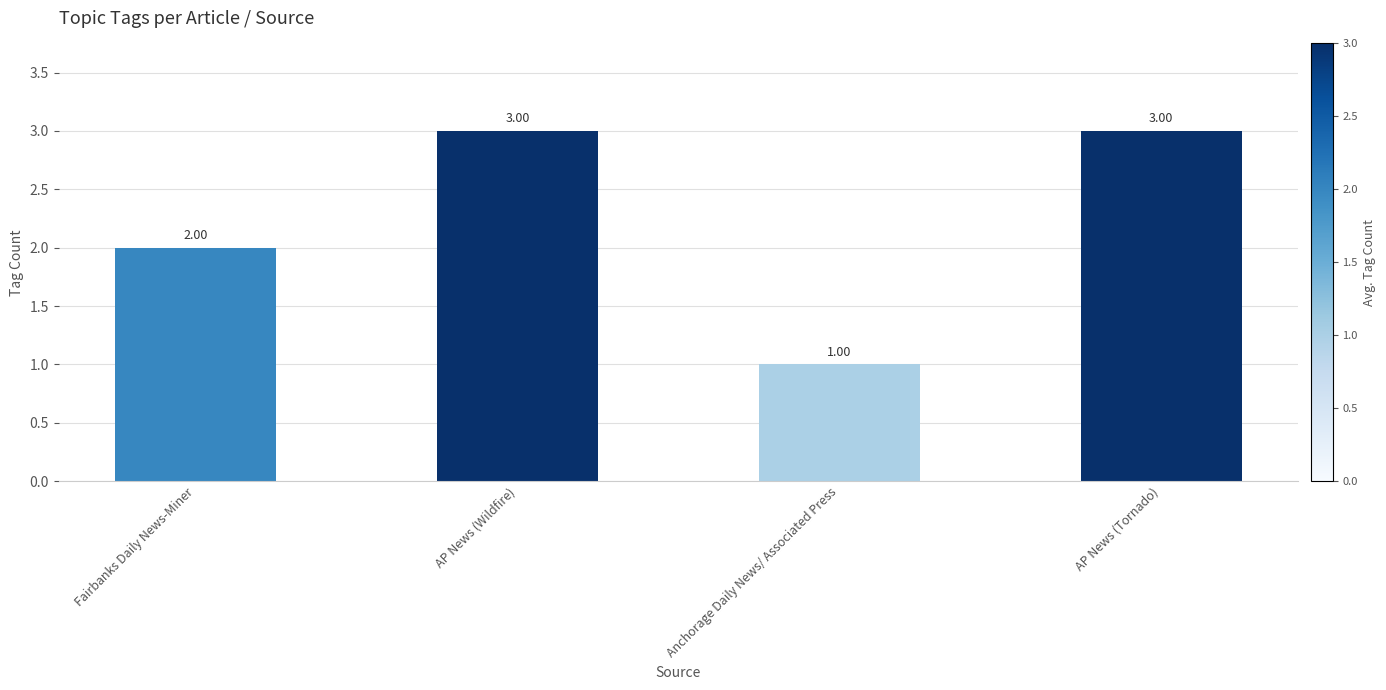

What is the sum of all values?

9